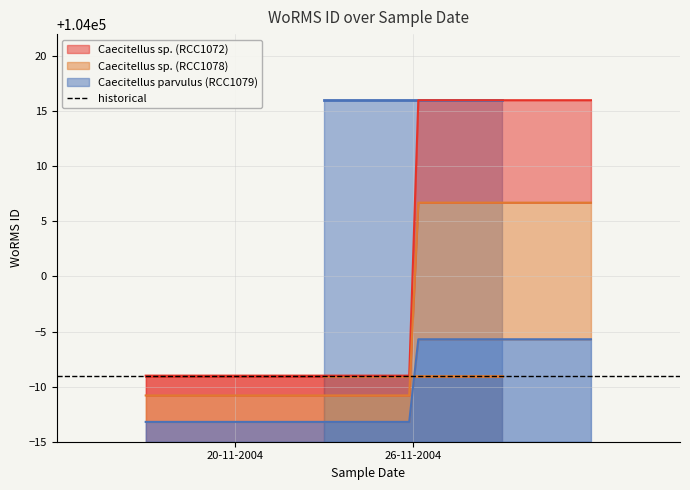

What is the greatest value displayed?

104016